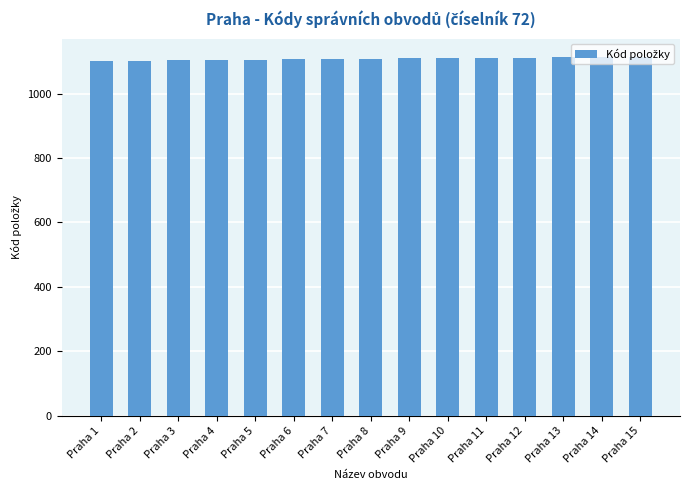

Approximately how many times larger is the value at Praha 13 compared to Praha 10?

1.0